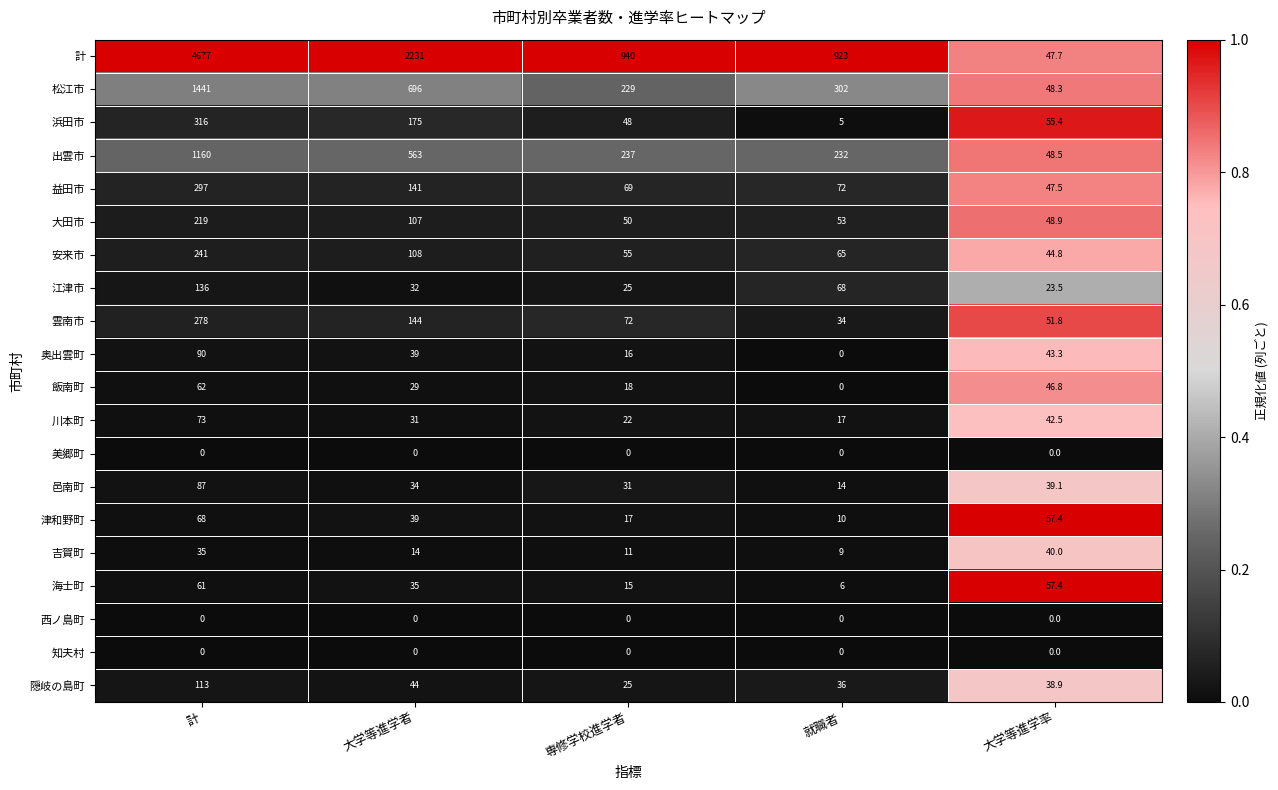

How many distinct data groups are displayed?

20